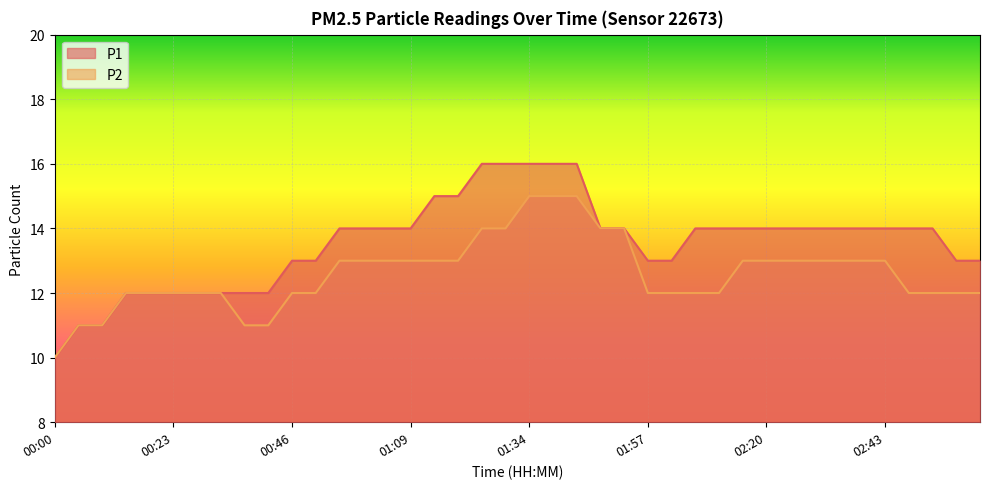

The P2 series shows 15 at 01:34. True or false?

True